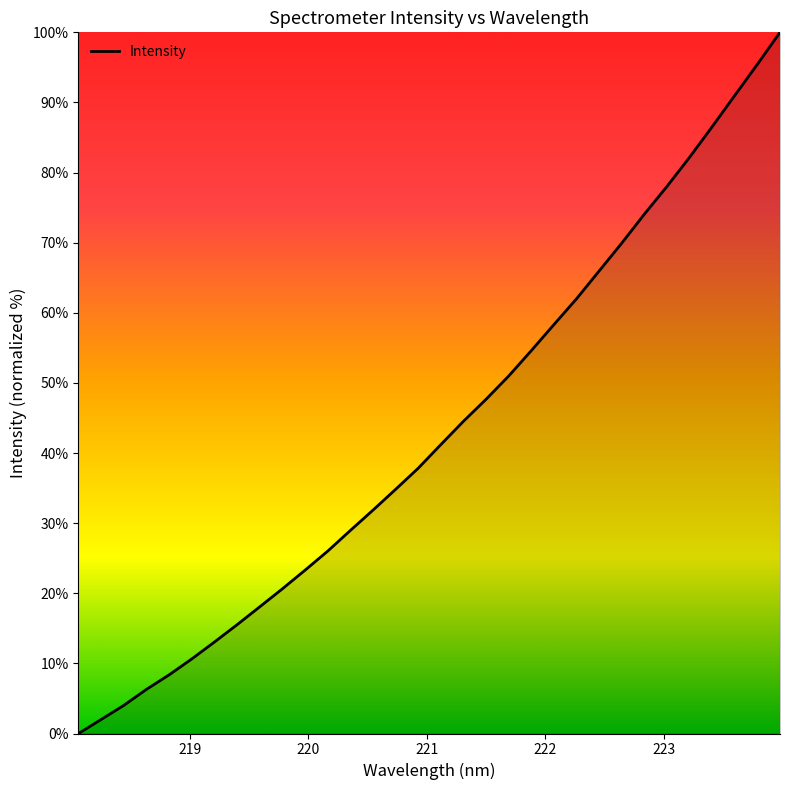

What is the maximum value shown in the chart?

100.0